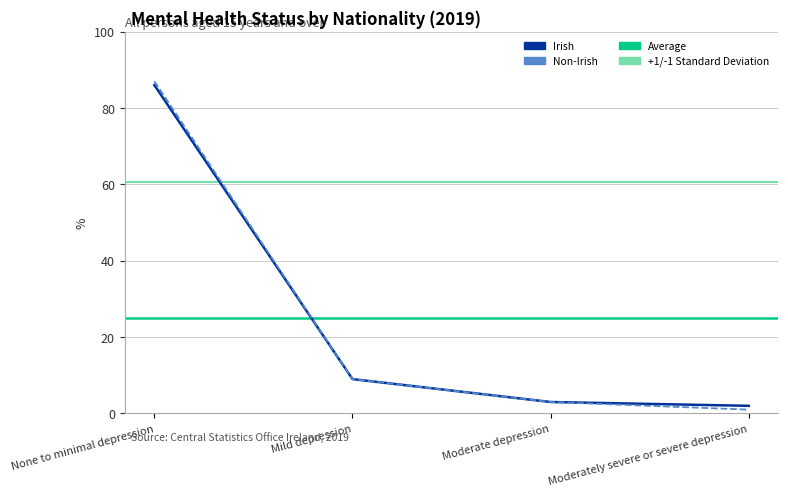

True or false: Non-Irish and Irish intersect in this chart.

False